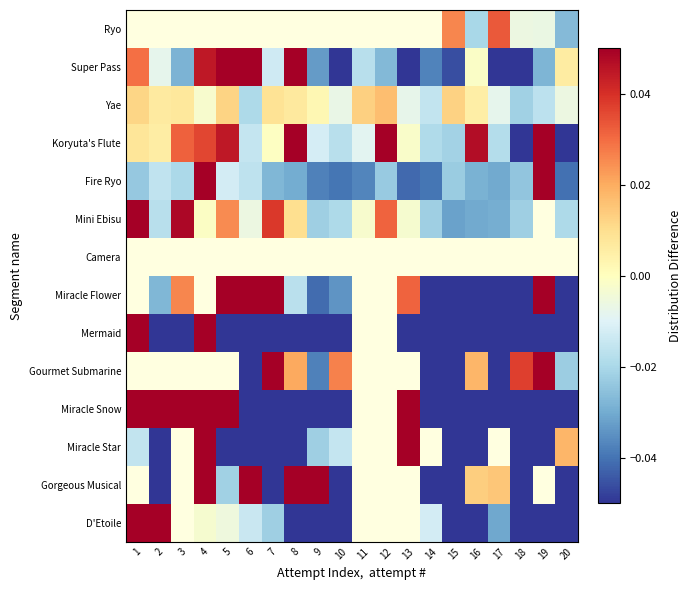

Which series changed the most between 4 and 6?

Mermaid